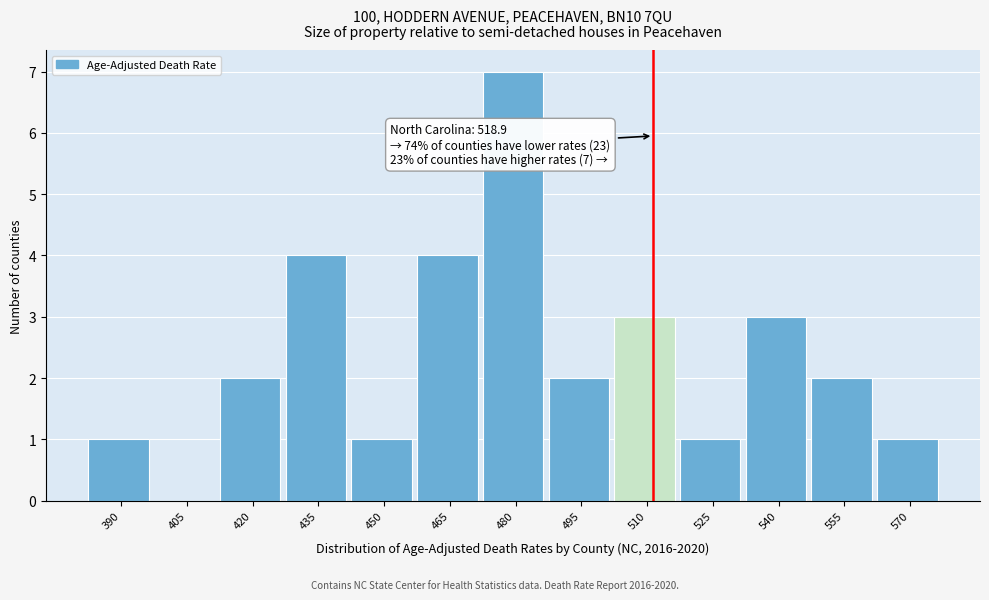

Reading right to left, extract all data points from this chart.

570=1	555=2	540=3	525=1	510=3	495=2	480=7	465=4	450=1	435=4	420=2	405=0	390=1